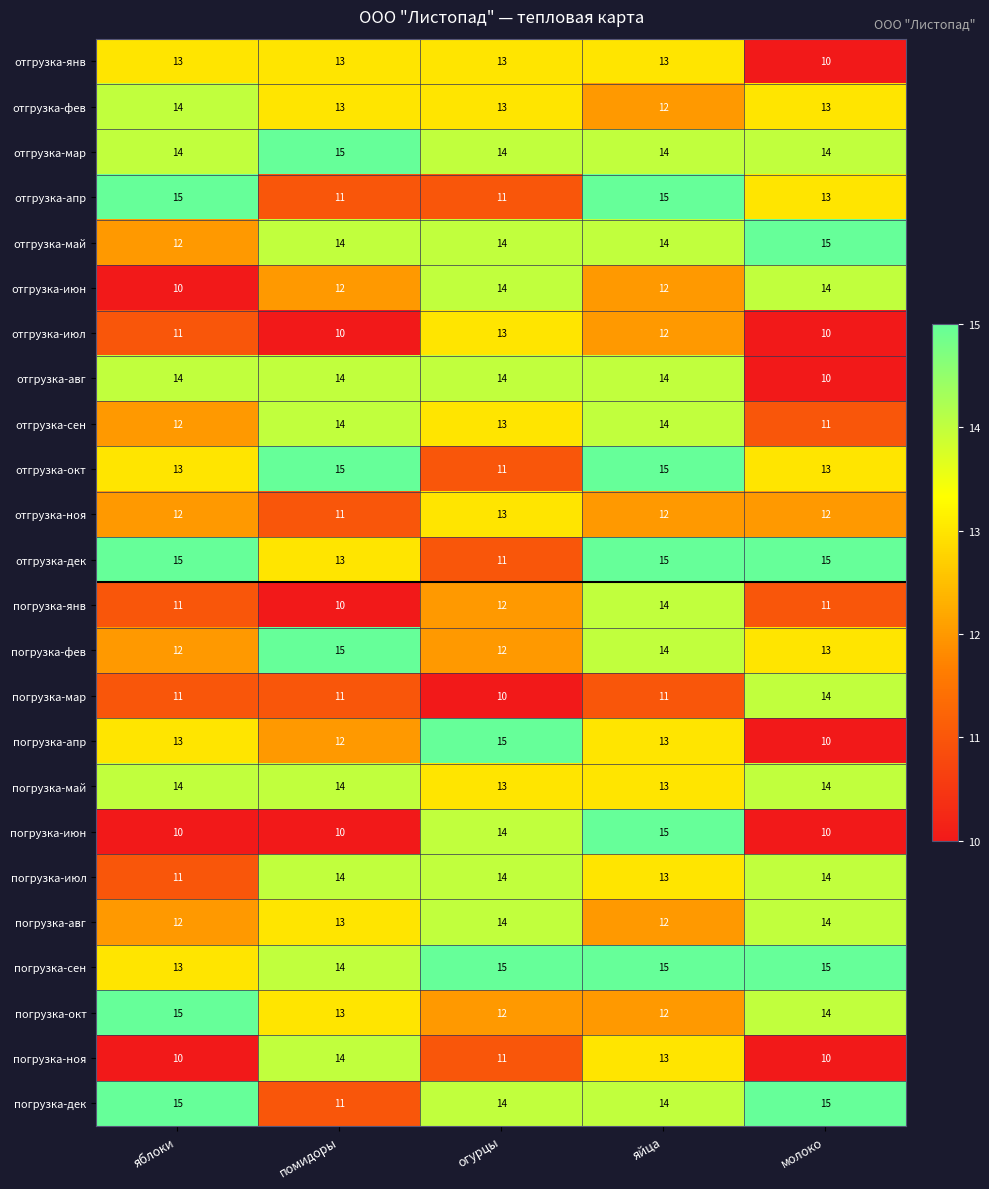

What is the spread (max minus min) of values at огурцы?

5